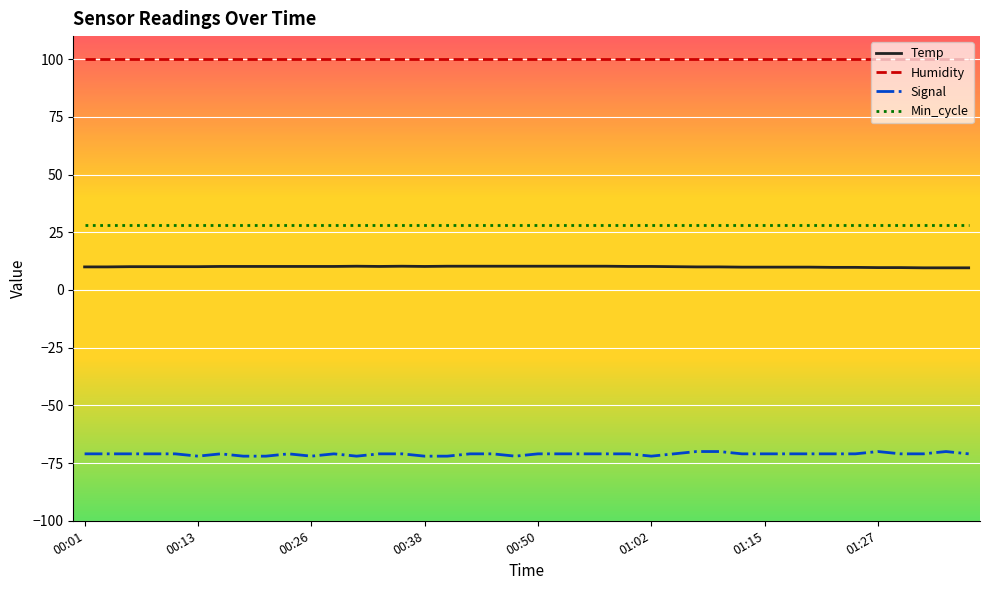

Rank the series by their maximum value, from highest to lowest.

Humidity, Min_cycle, Temp, Signal